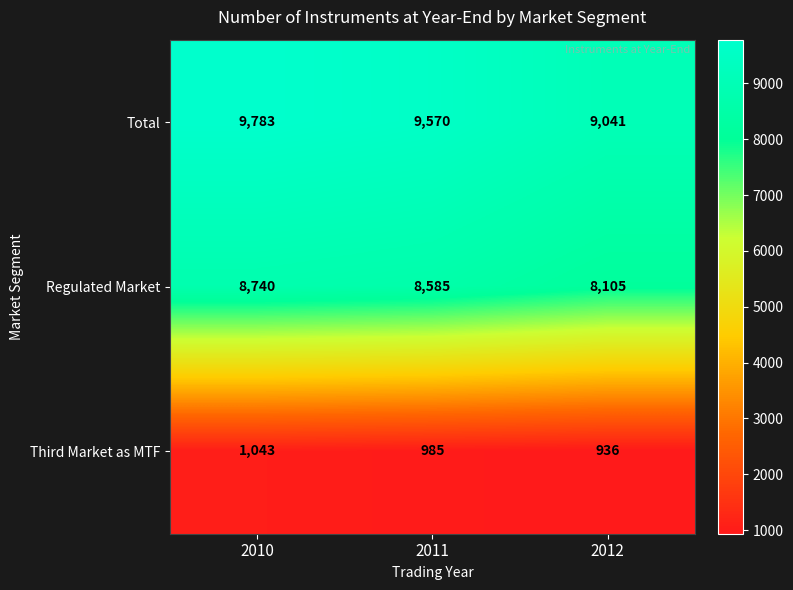

Reading left to right, extract all data points from this chart.

Total: 9783	9570	9041
Regulated Market: 8740	8585	8105
Third Market as MTF: 1043	985	936